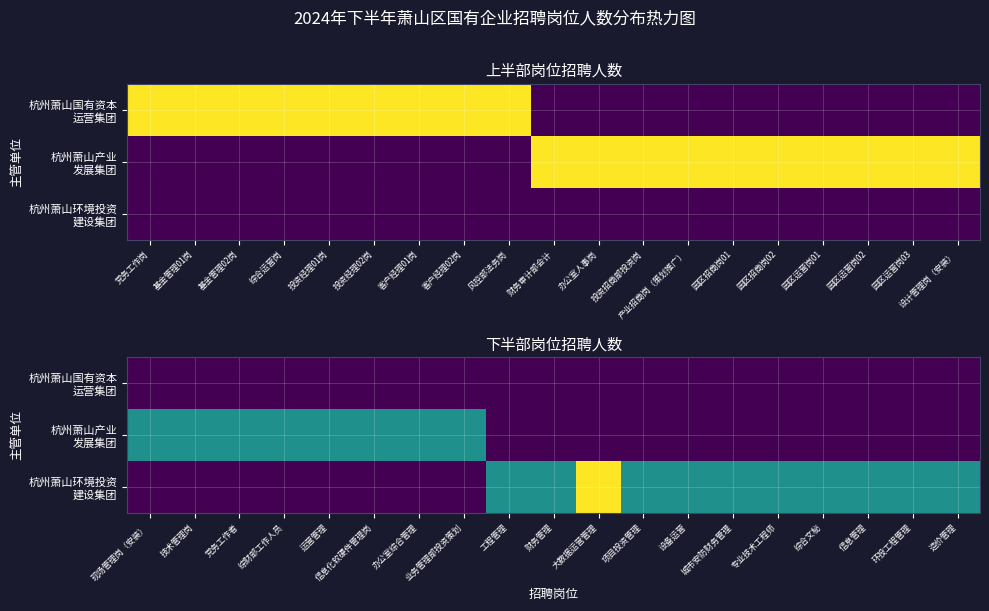

Between 运营管理 and 项目投资管理, which series saw the biggest shift?

杭州萧山产业 发展集团